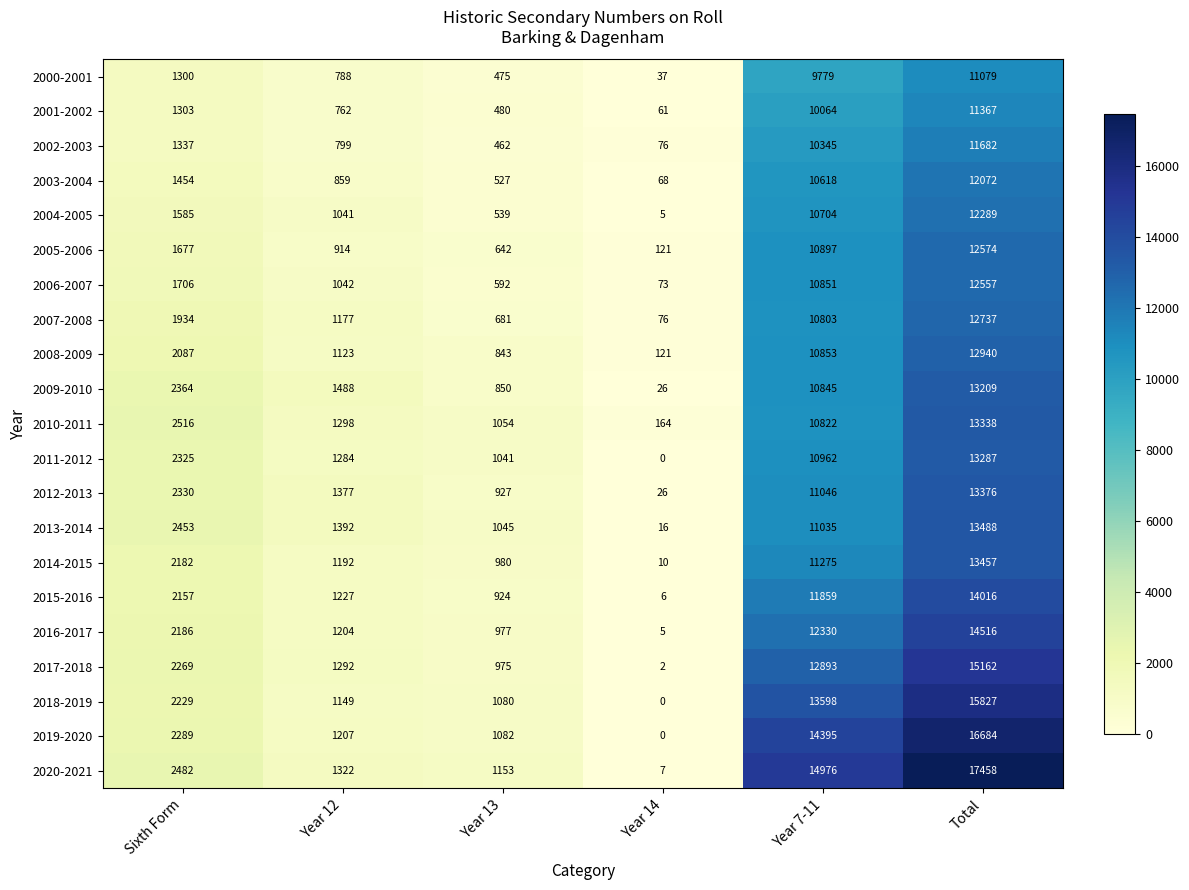

Which category has the highest value across all series?

Total